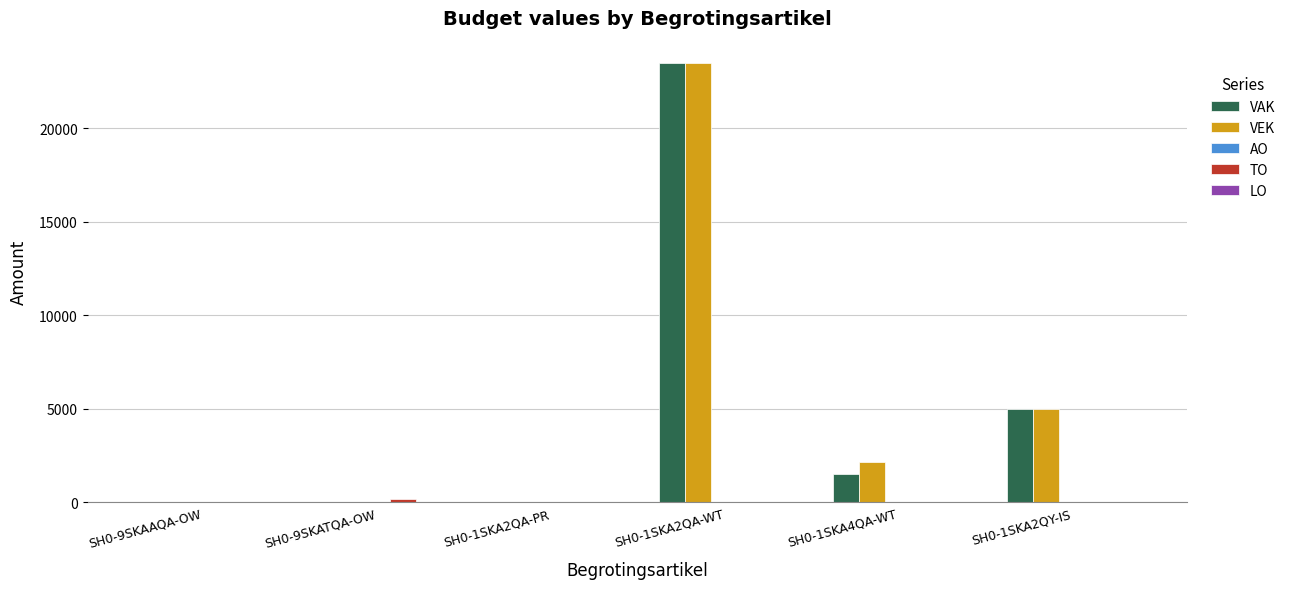

At which label does VAK reach its peak?

SH0-1SKA2QA-WT